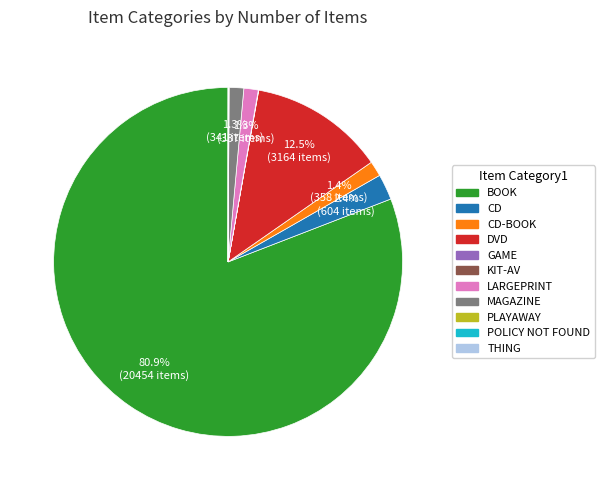

Is there a majority slice in this chart?

Yes